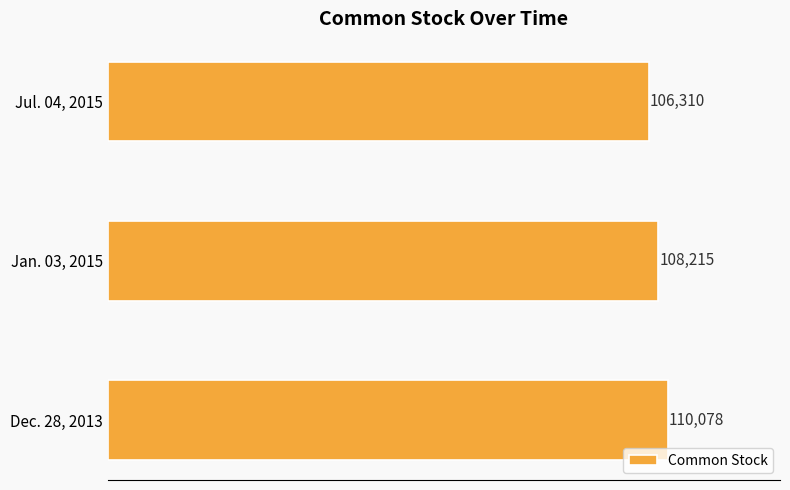

Which has a higher value, Jan. 03, 2015 or Dec. 28, 2013?

Dec. 28, 2013